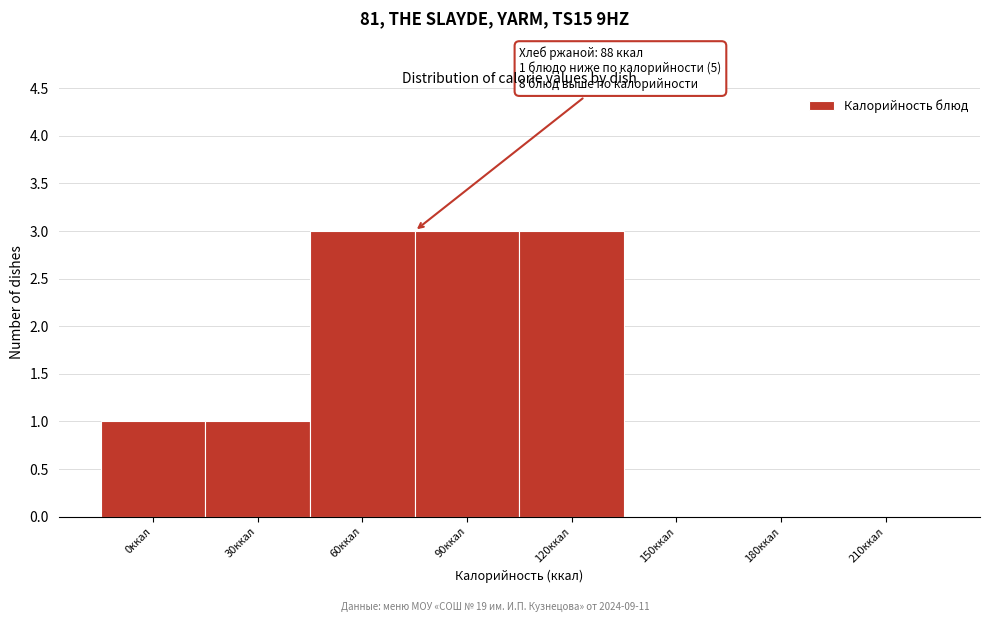

Reading left to right, list all the values displayed in this chart.

0ккал=1	30ккал=1	60ккал=3	90ккал=3	120ккал=3	150ккал=0	180ккал=0	210ккал=0